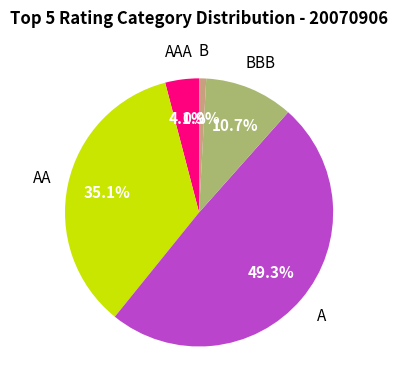

How many slices are in this pie chart?

5